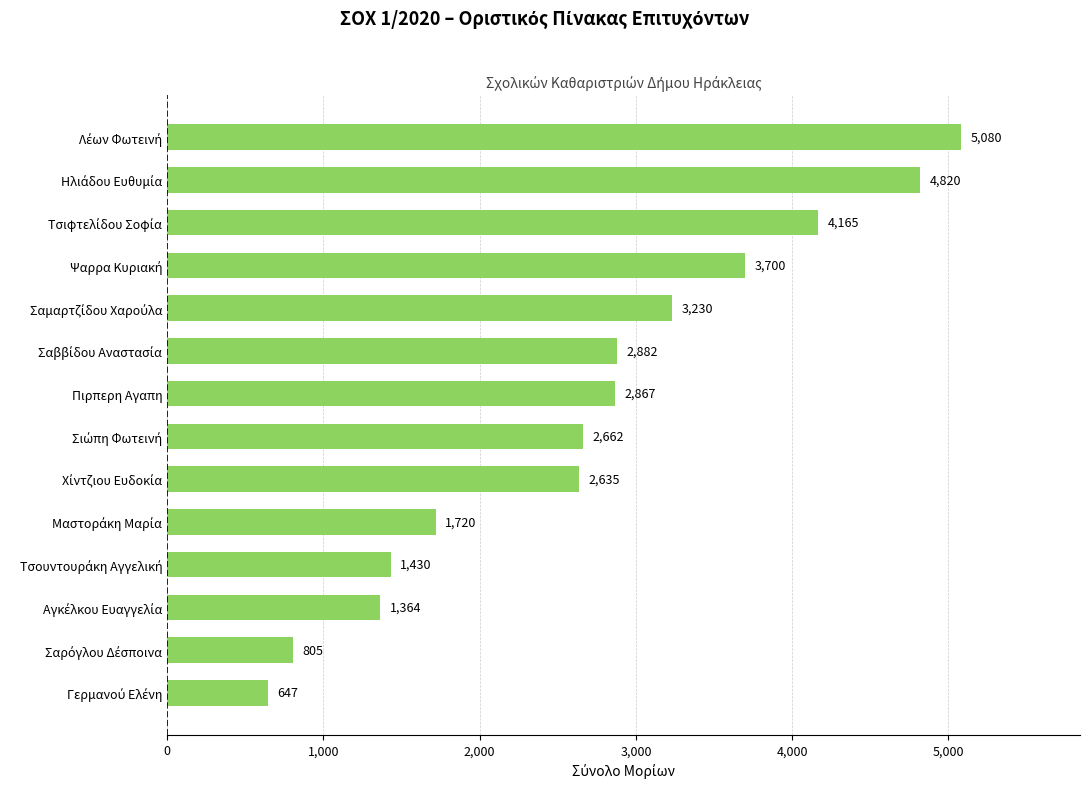

Read the value at Πιρπερη Αγαπη.

2867